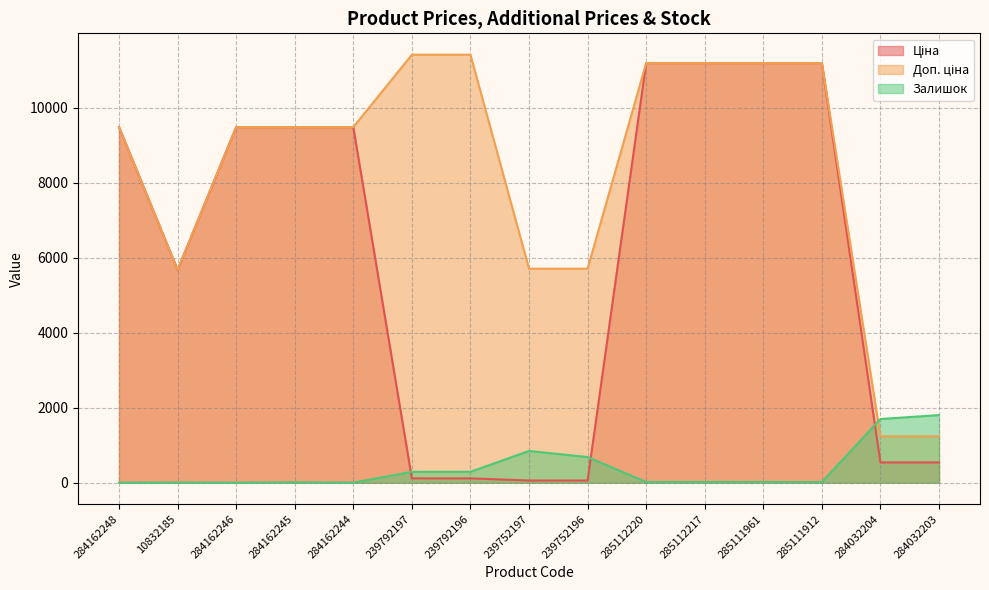

What value does the Залишок series have at 284032203?

1802.0